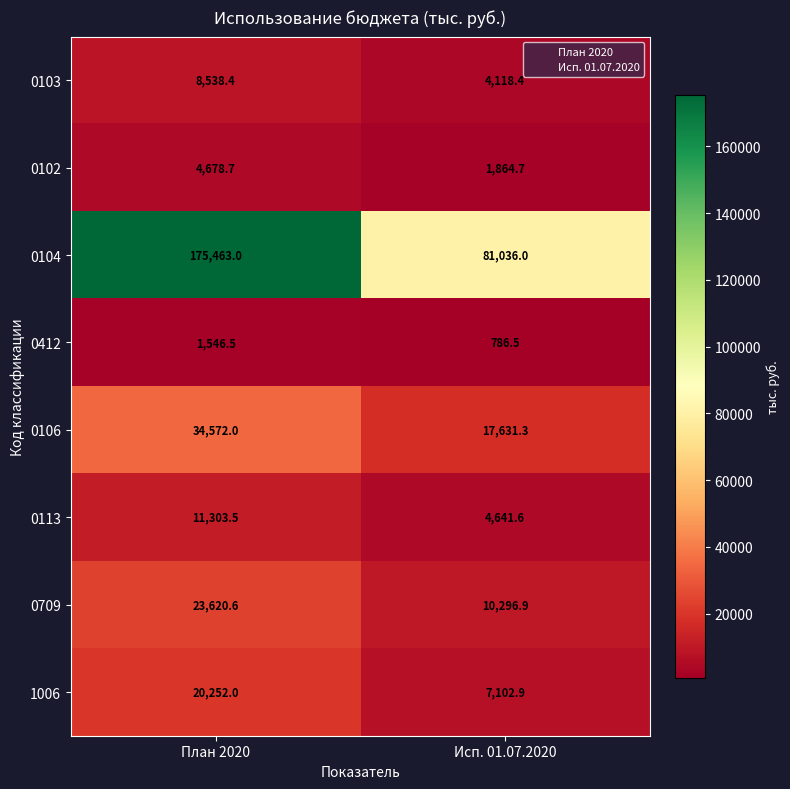

Which series changed the most between План 2020 and Исп. 01.07.2020?

0104